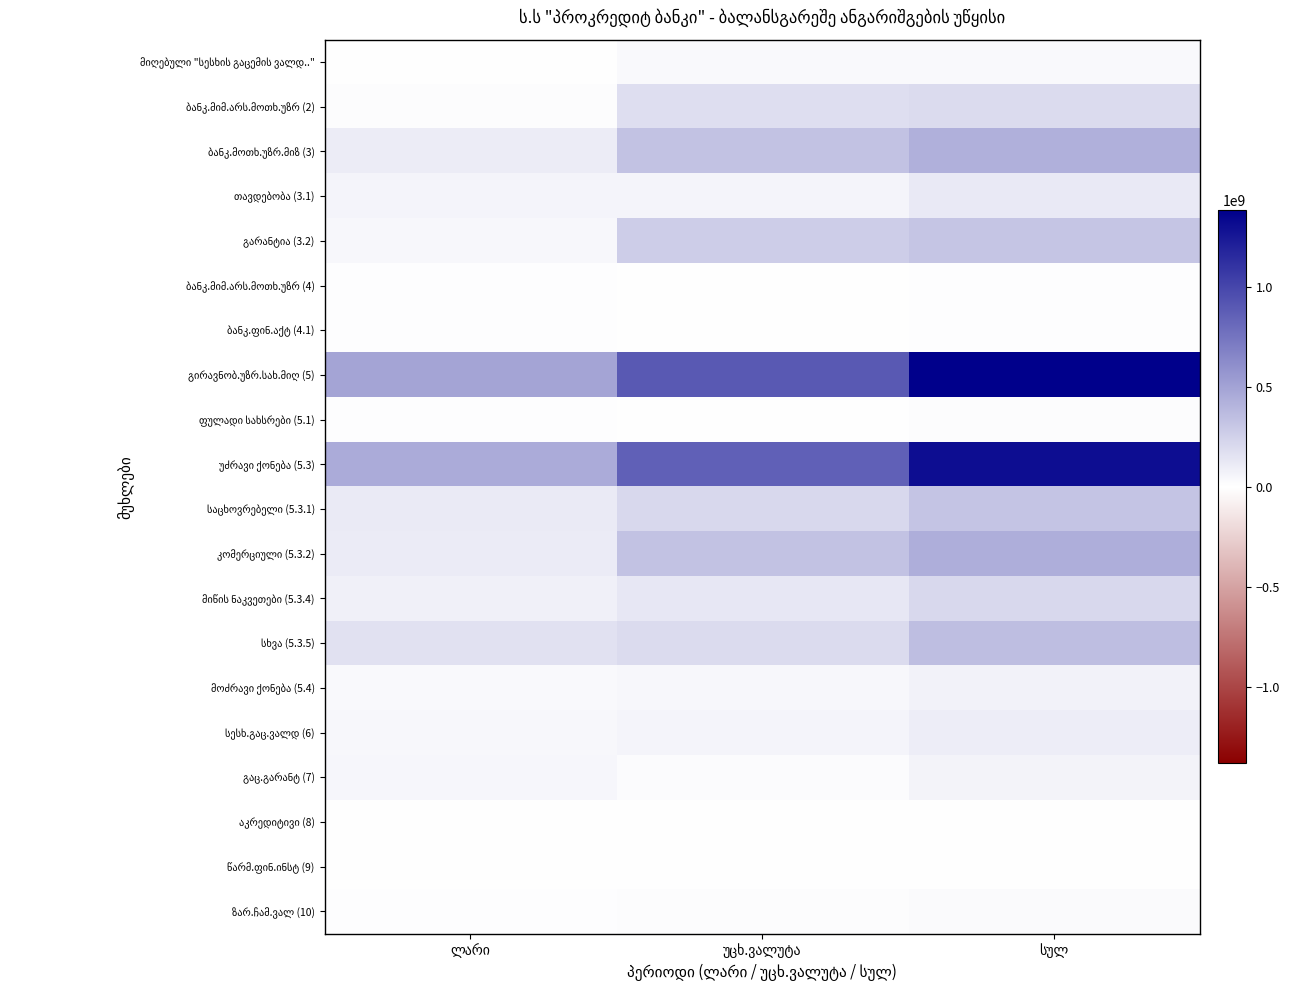

Which series has the largest total across all categories?

გირავნობ.უზრ.სახ.მიღ (5)